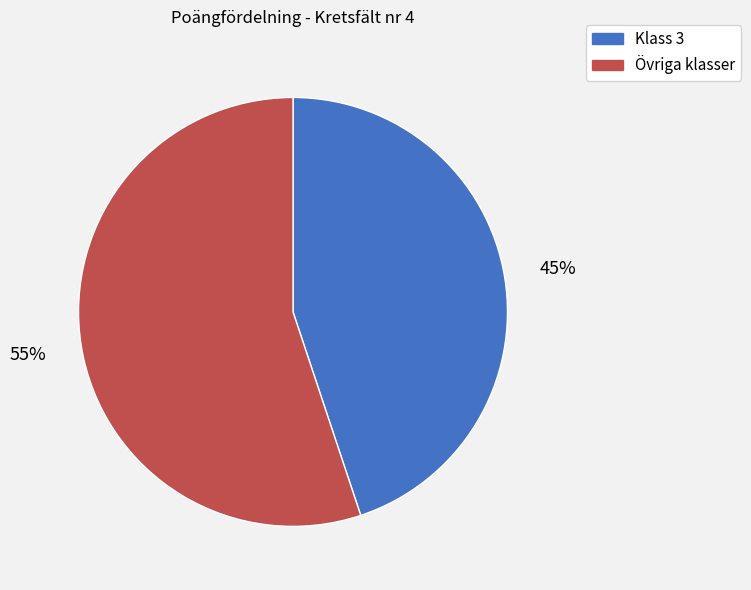

To the nearest percent, what is the difference between the largest and smallest slice percentages?

10%